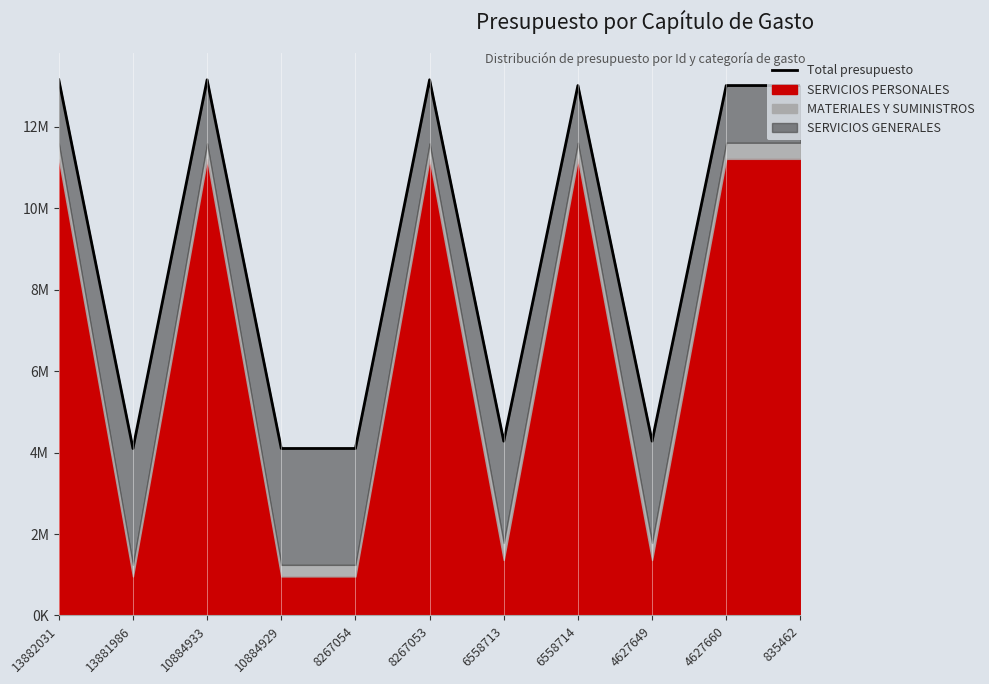

Does the chart display data point markers on the line(s)?

No